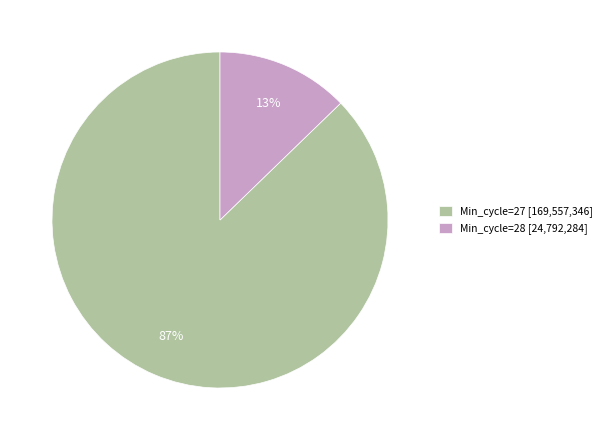

Is the sum of Min_cycle=28 [24,792,284] and Min_cycle=27 [169,557,346] greater than half?

Yes